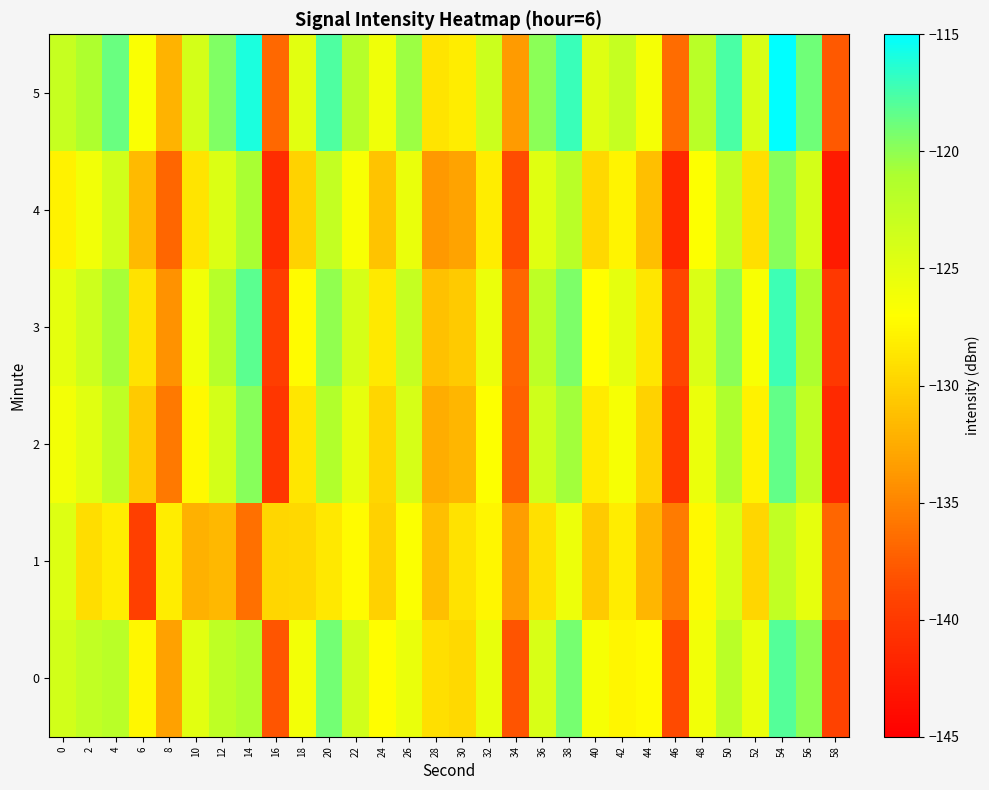

Which series has the widest spread of values?

2